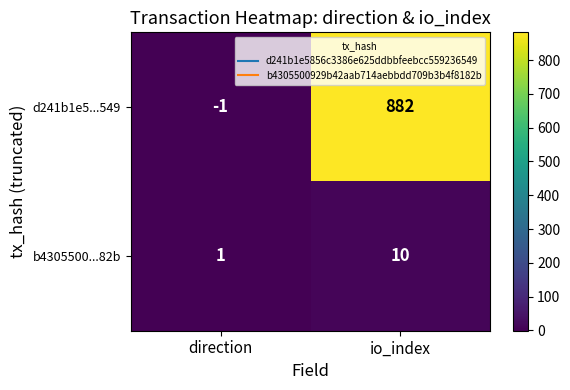

What is the difference between the b4305500...82b values at direction and io_index?

9